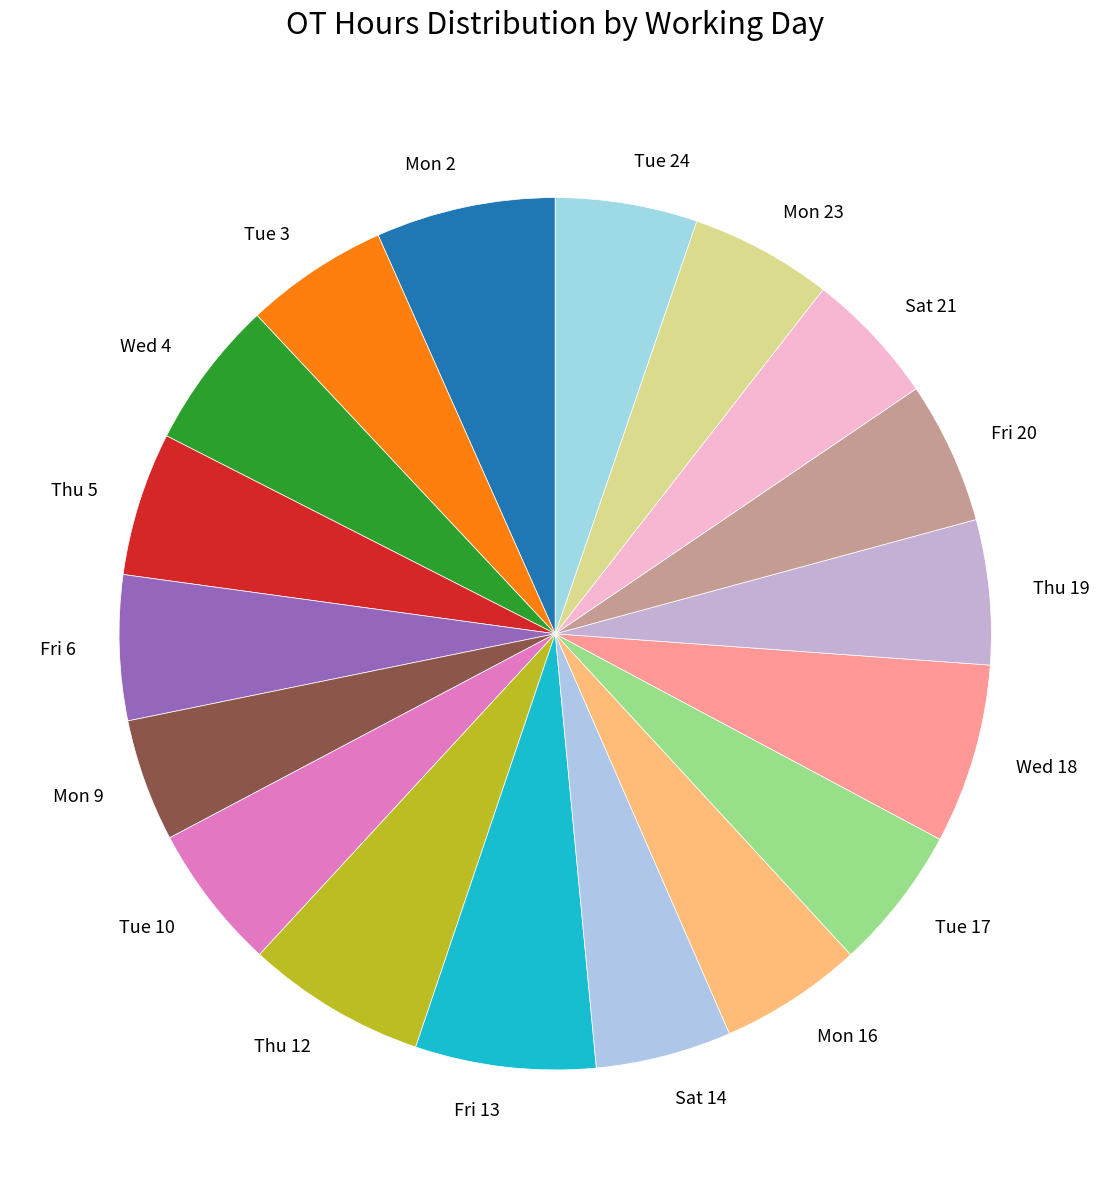

Is there a majority slice in this chart?

No